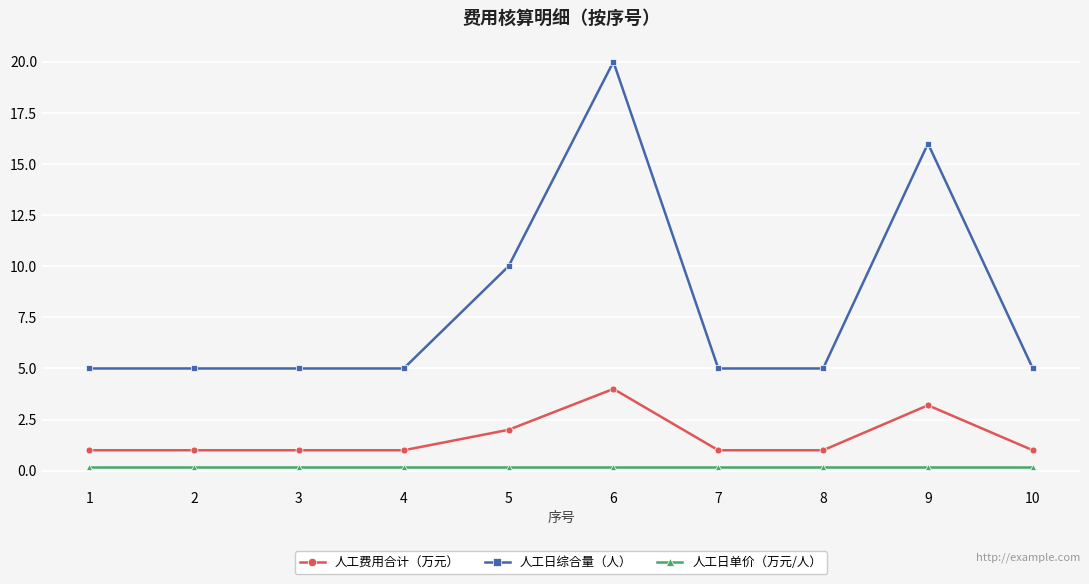

What is the spread (max minus min) of values at 10?

4.8